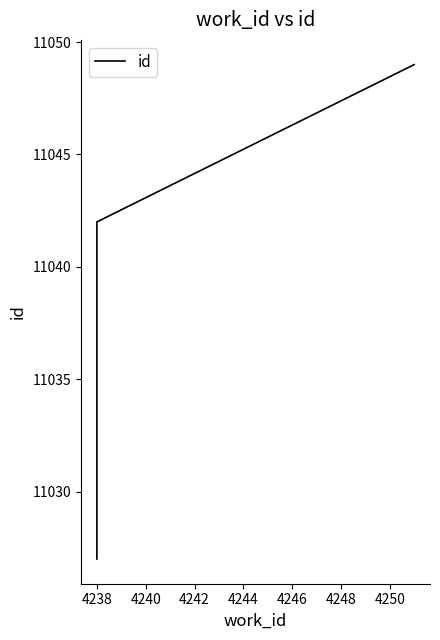

Count the values in the range 11027 to 11049.

3